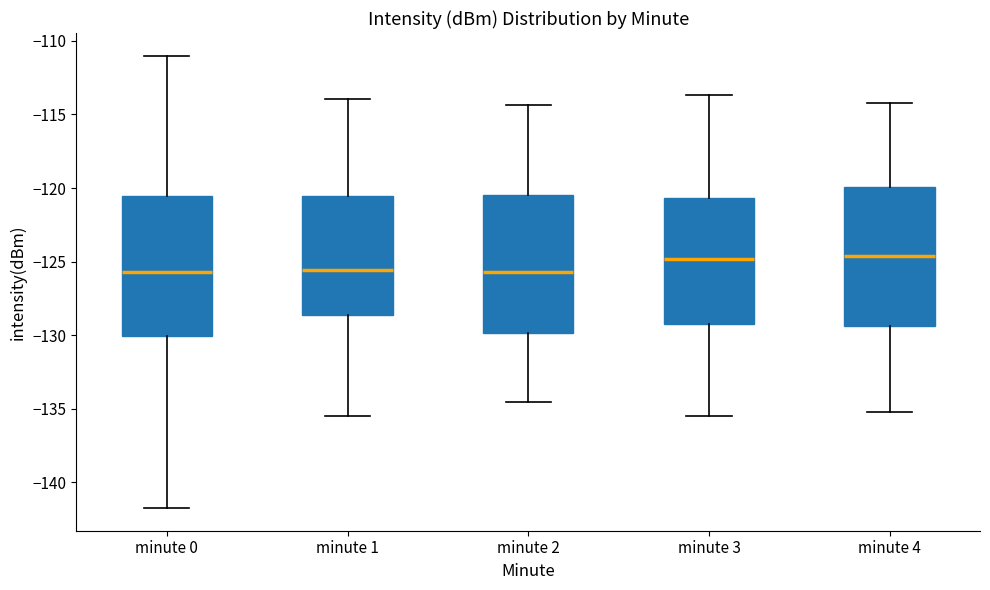

Reading left to right, read every box against the y-axis: the position of its median line, the range the box covers, and the ends of its whiskers. The values are not printed on the chart, so give them approximately, as read against the axis.

minute 0: median -125.5, box -130.0 to -120.5, whiskers -141.5 to -111.0
minute 1: median -125.5, box -128.5 to -120.5, whiskers -135.5 to -114.0
minute 2: median -125.5, box -130.0 to -120.5, whiskers -134.5 to -114.5
minute 3: median -125.0, box -129.0 to -120.5, whiskers -135.5 to -113.5
minute 4: median -124.5, box -129.5 to -120.0, whiskers -135.0 to -114.0